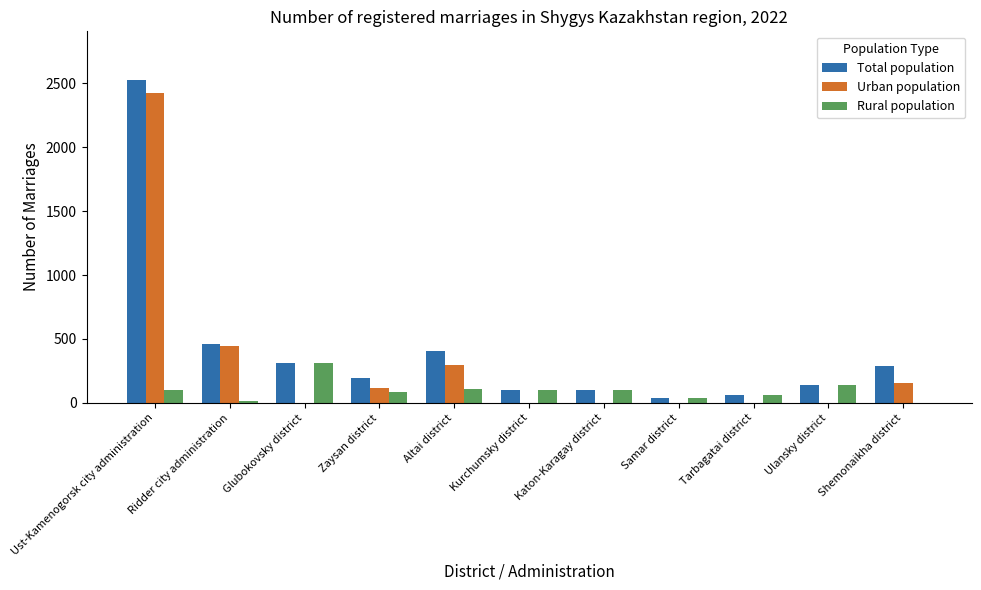

Which category has the highest value in the Urban population series?

Ust-Kamenogorsk city administration